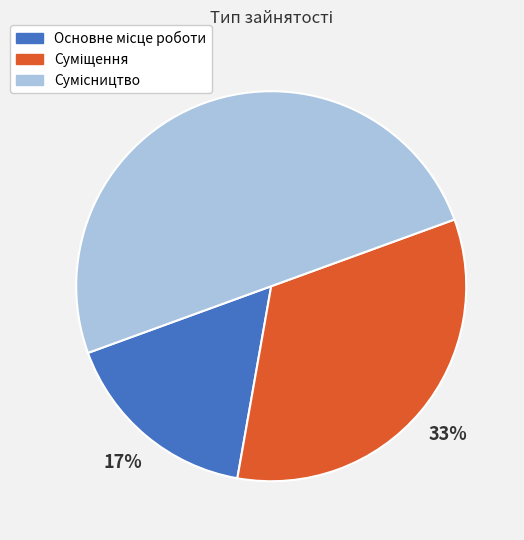

To the nearest percent, what is the average slice percentage?

33%